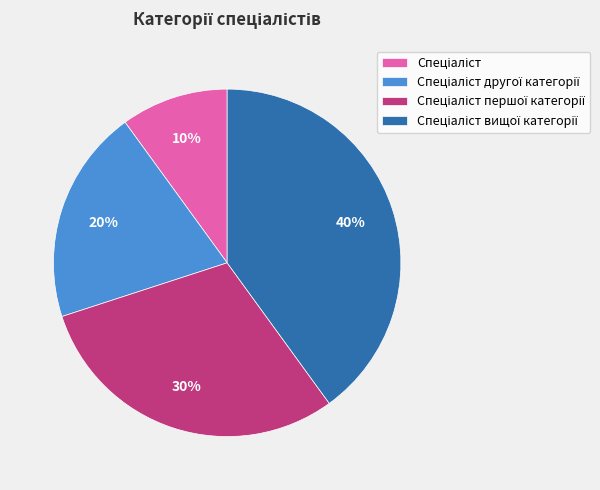

To the nearest percent, what is the difference between the largest and smallest slice percentages?

30%